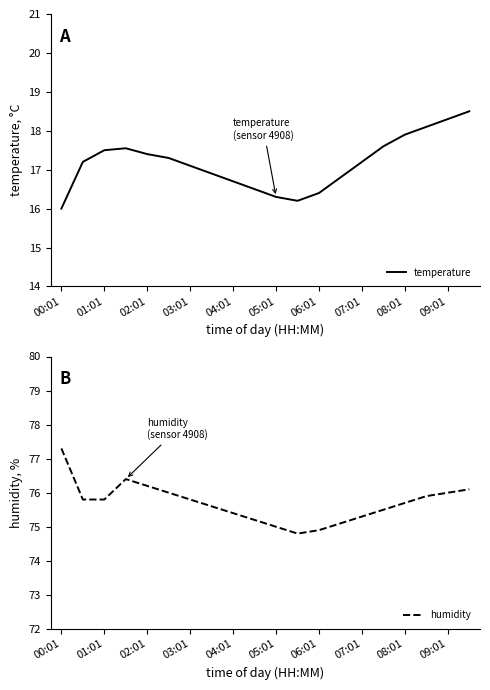

Is this an area chart (filled region under the line)?

No